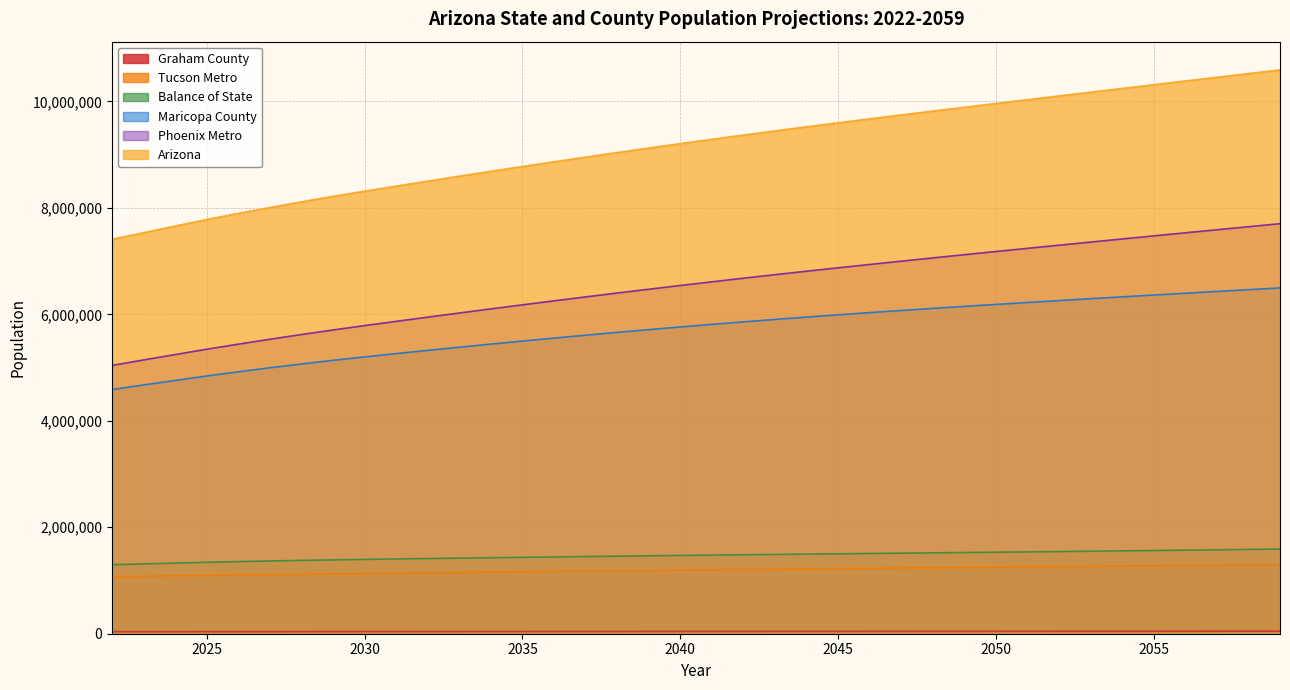

Which label corresponds to the largest value in the chart?

2059